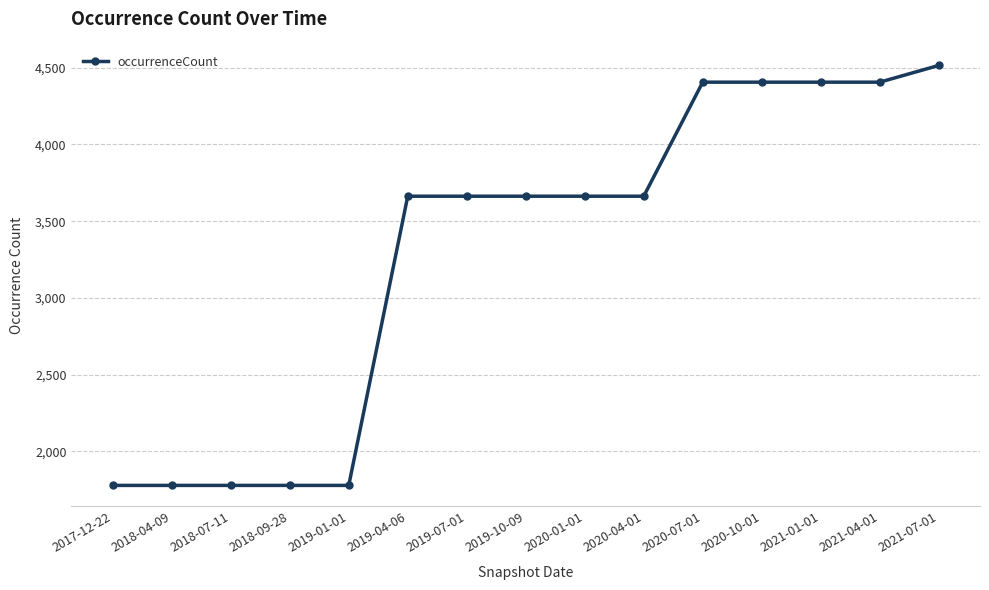

Which category has the highest value across all series?

2021-07-01